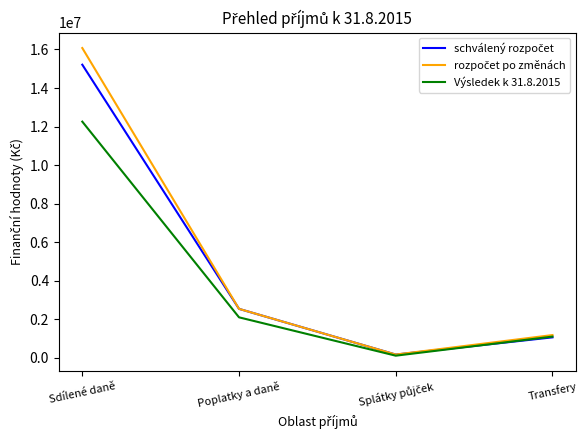

What is the total value across all series at Transfery?

3359861.0